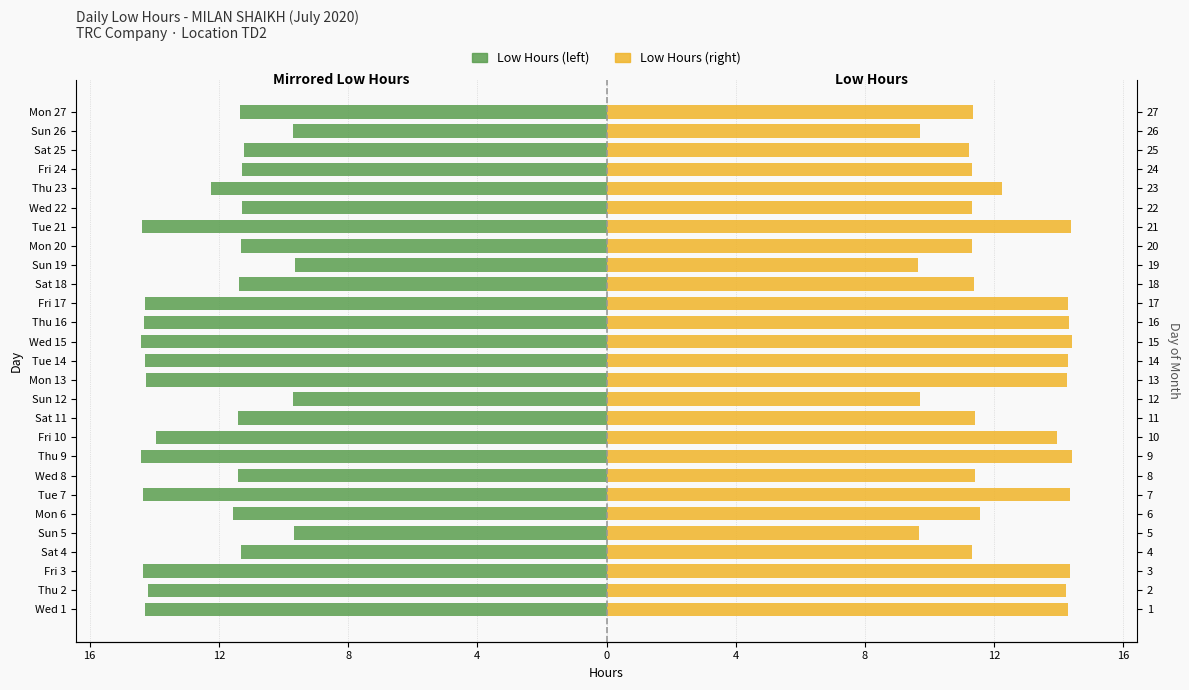

What is the average value of the Low hours (mirrored) series?

-12.4